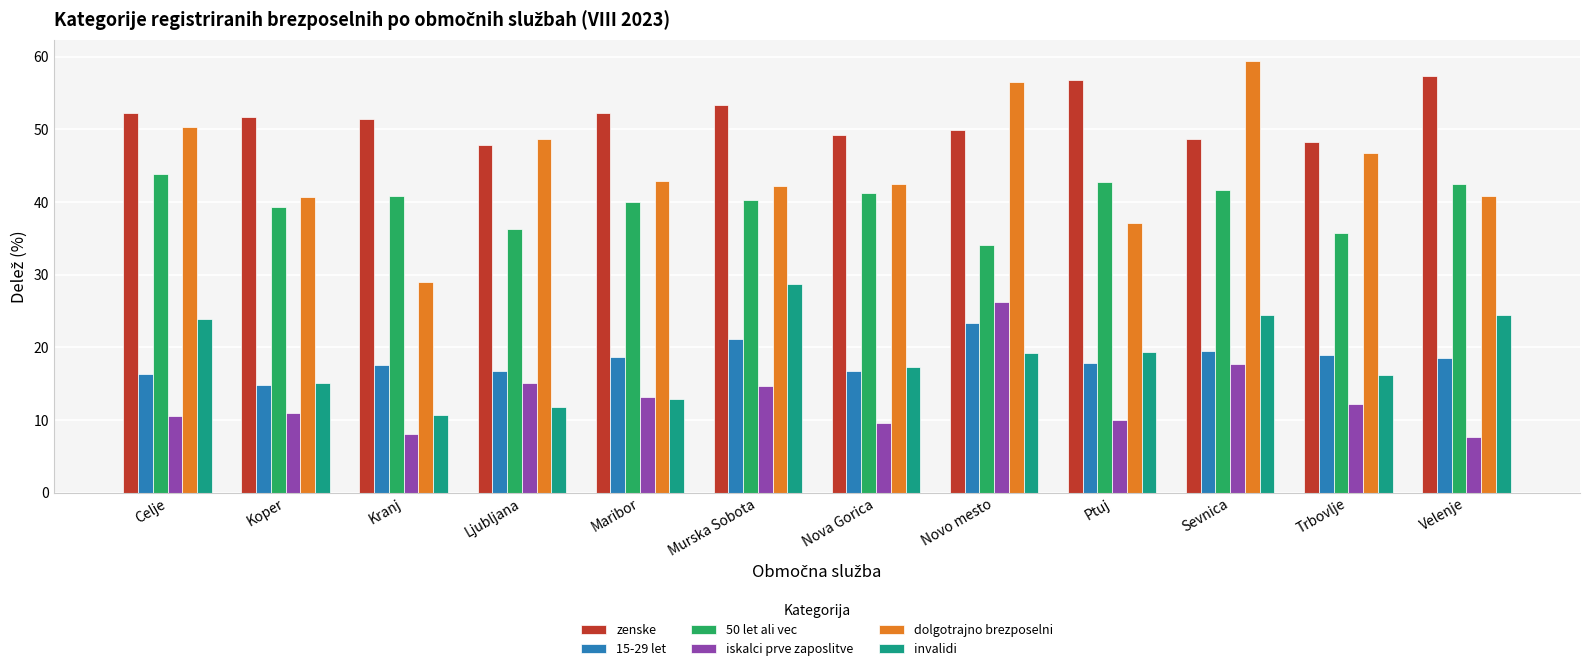

The value of dolgotrajno brezposelni at Koper is 18.3. True or false?

False